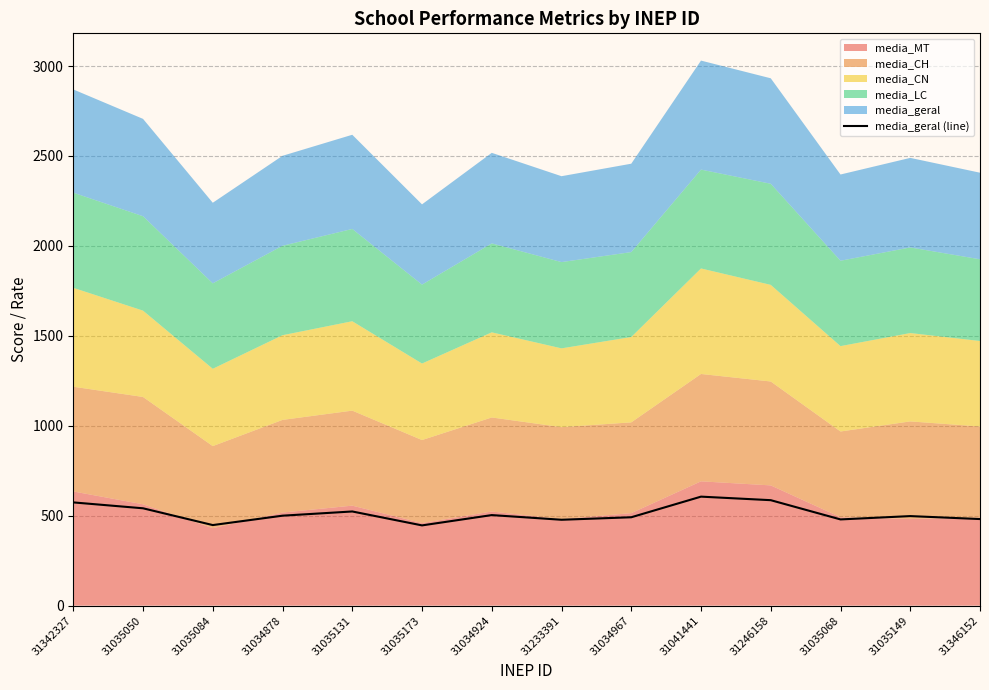

Reading left to right, list all the values displayed in this chart.

31342327=574.0	31035050=541.2	31035084=448.0	31034878=500.2	31035131=523.6	31035173=446.2	31034924=503.5	31233391=477.5	31034967=491.4	31041441=606.1	31246158=586.4	31035068=479.4	31035149=497.9	31346152=481.4